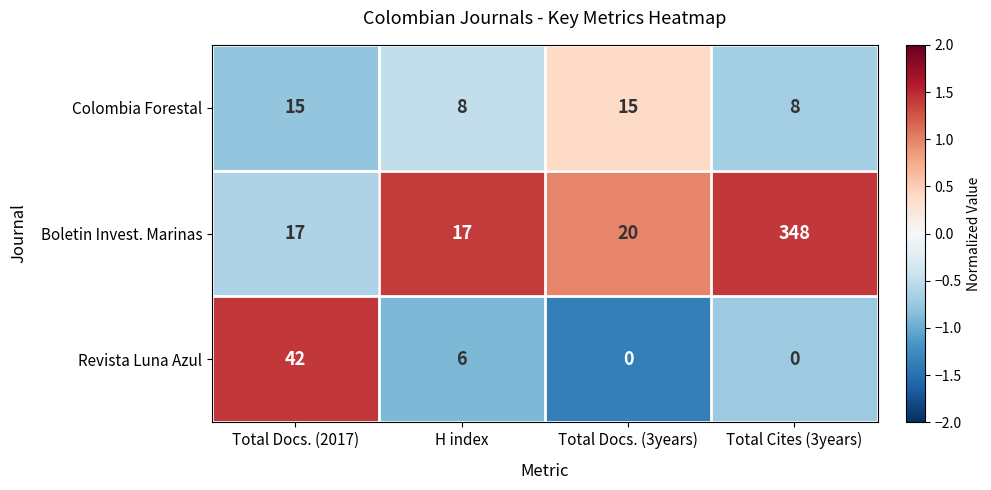

What is the minimum value shown in the chart?

0